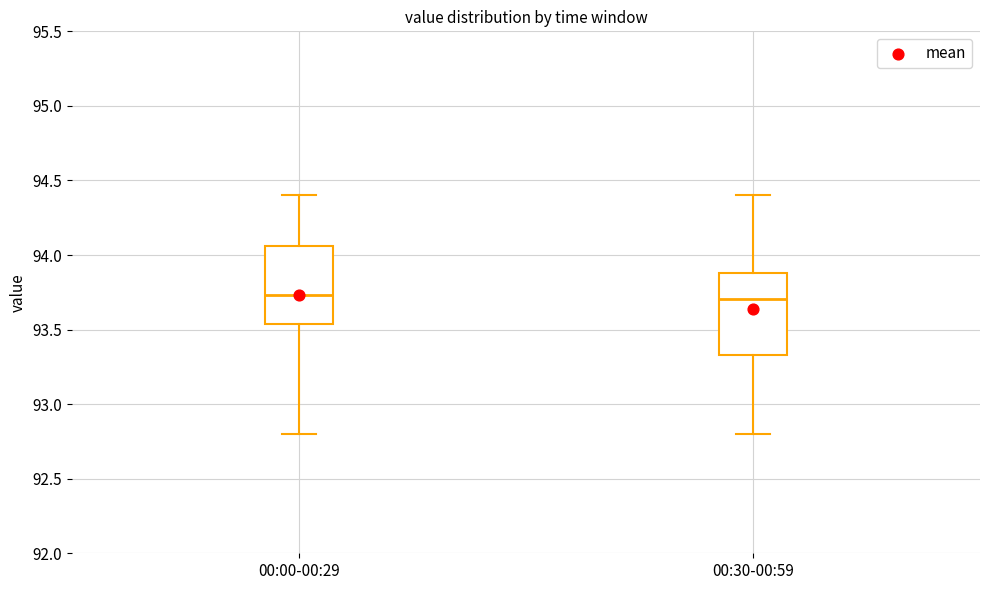

Reading left to right, transcribe this box plot: for each box, give where its median line is, the range the box spans, and where its two whiskers end, as read against the y-axis. The values are not printed on the chart, so give them approximately, as read against the axis.

00:00-00:29: median 93.75, box 93.55 to 94.05, whiskers 92.80 to 94.40
00:30-00:59: median 93.70, box 93.35 to 93.90, whiskers 92.80 to 94.40